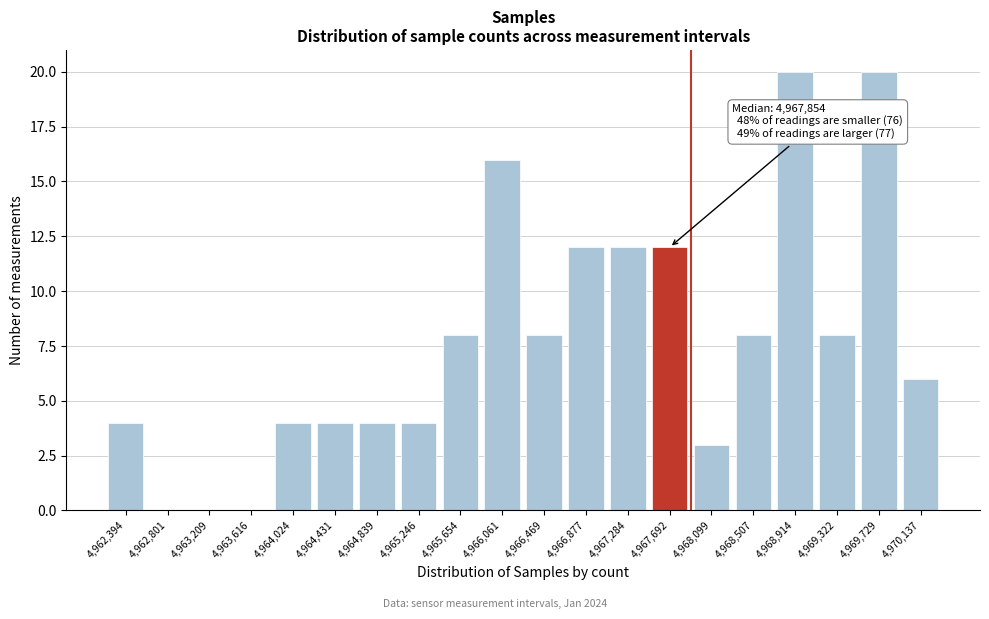

Reading right to left, list all the values displayed in this chart.

4,970,137=6	4,969,729=20	4,969,322=8	4,968,914=20	4,968,507=8	4,968,099=3	4,967,692=12	4,967,284=12	4,966,877=12	4,966,469=8	4,966,061=16	4,965,654=8	4,965,246=4	4,964,839=4	4,964,431=4	4,964,024=4	4,963,616=0	4,963,209=0	4,962,801=0	4,962,394=4